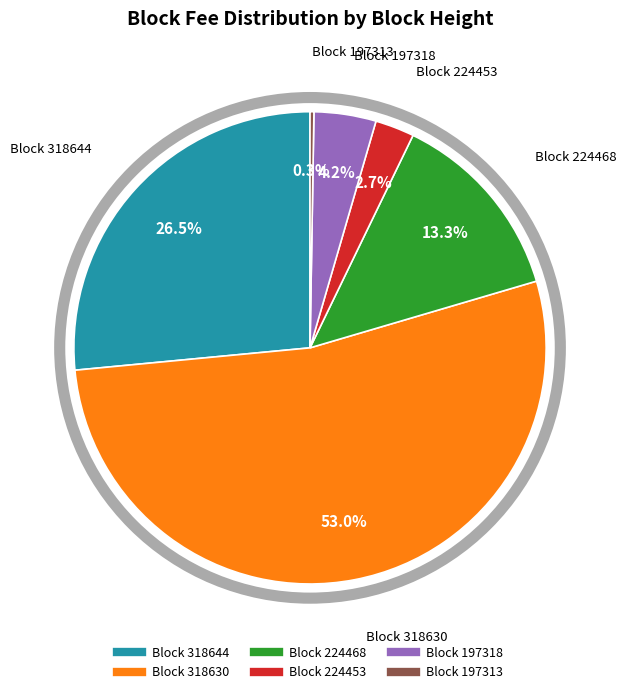

Does any single category account for the majority?

Yes